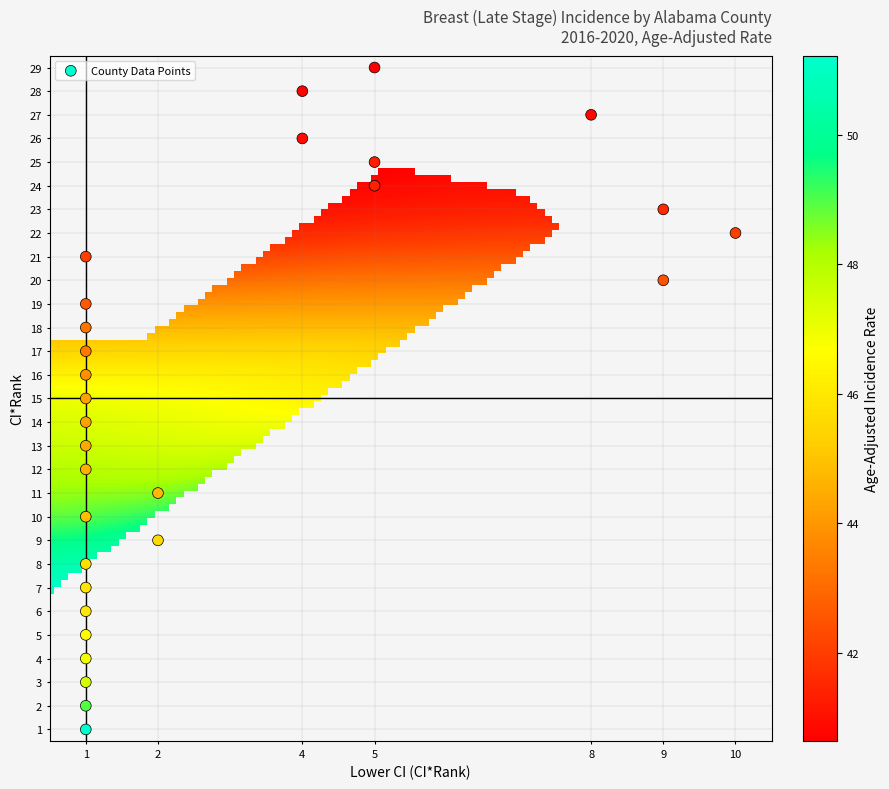

What is the range of Y values (max minus min)?

28